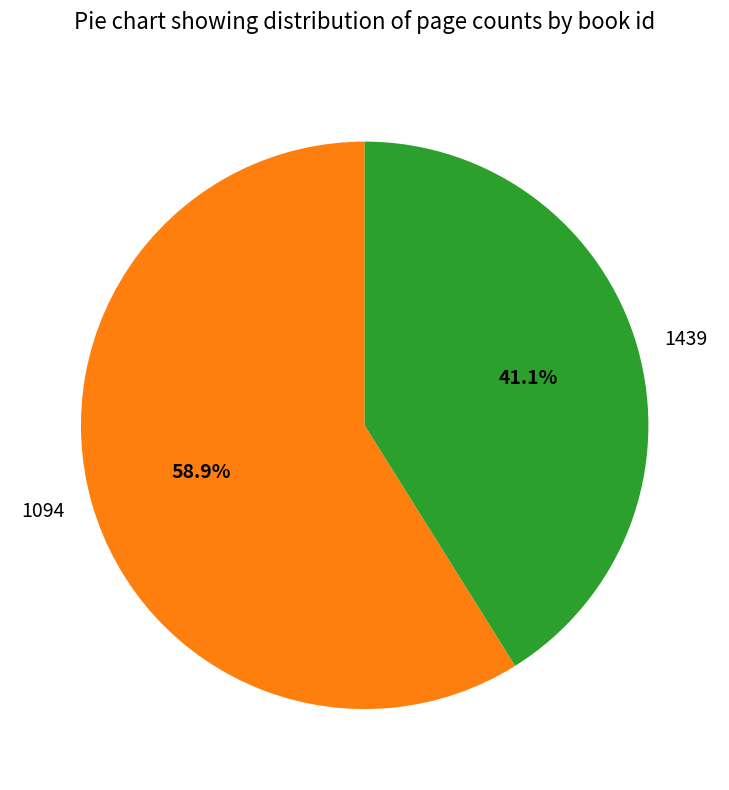

Do 1439 and 1094 together represent more than half of the pie?

Yes